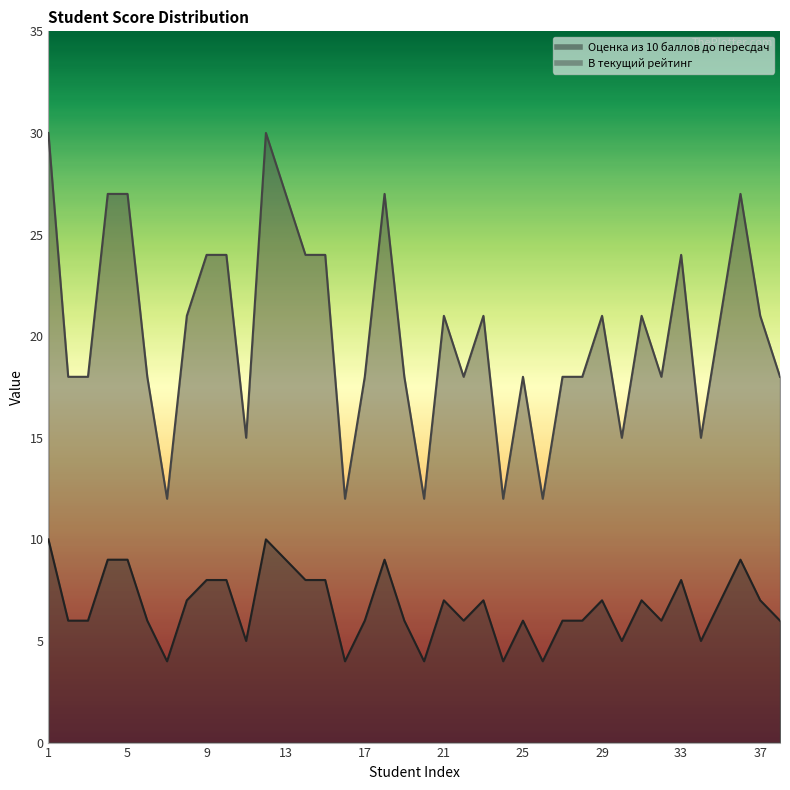

How many categories are shown in the chart?

38